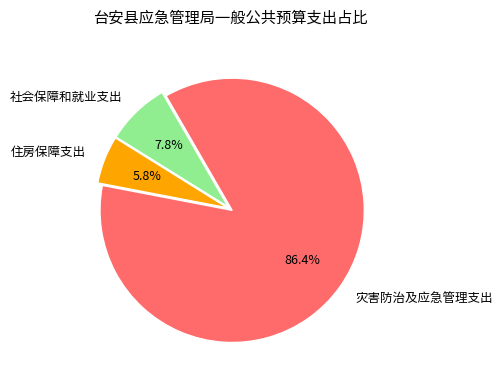

To the nearest percent, what portion does 社会保障和就业支出 represent?

8%